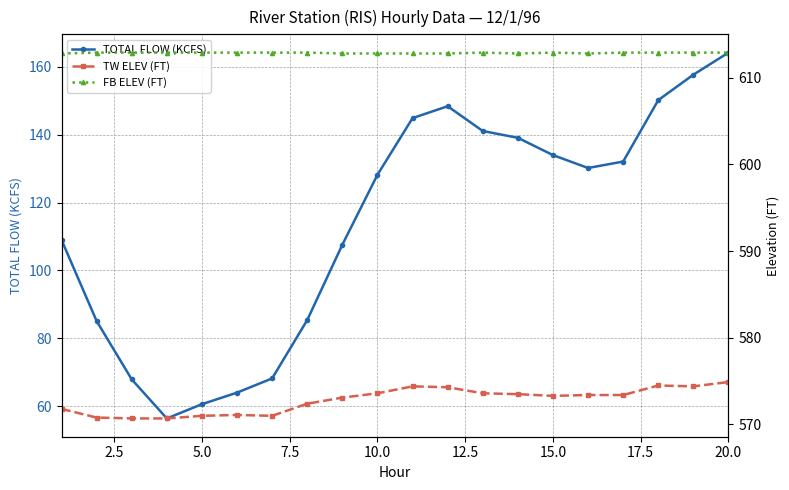

What value does the TOTAL FLOW (KCFS) series have at 15.0?

134.0